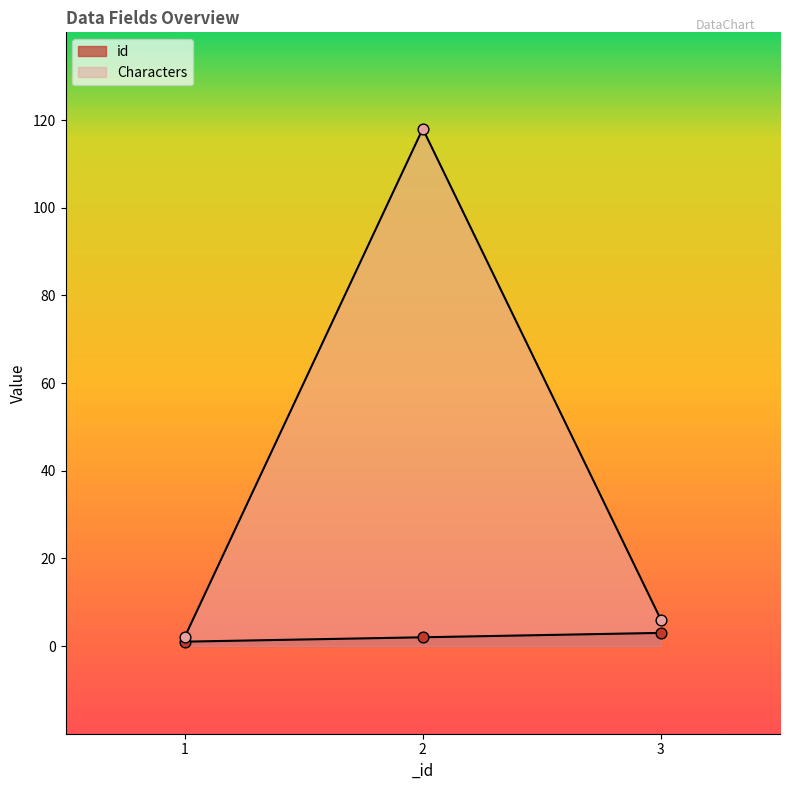

At which category is the sum across all series the highest?

2